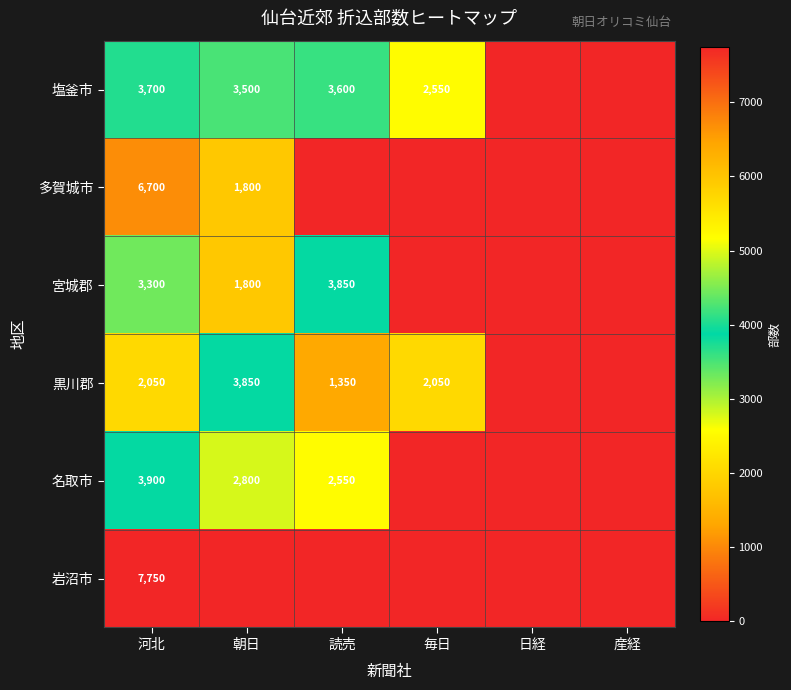

At 河北, list the series in order from smallest to largest.

黒川郡, 宮城郡, 塩釜市, 名取市, 多賀城市, 岩沼市